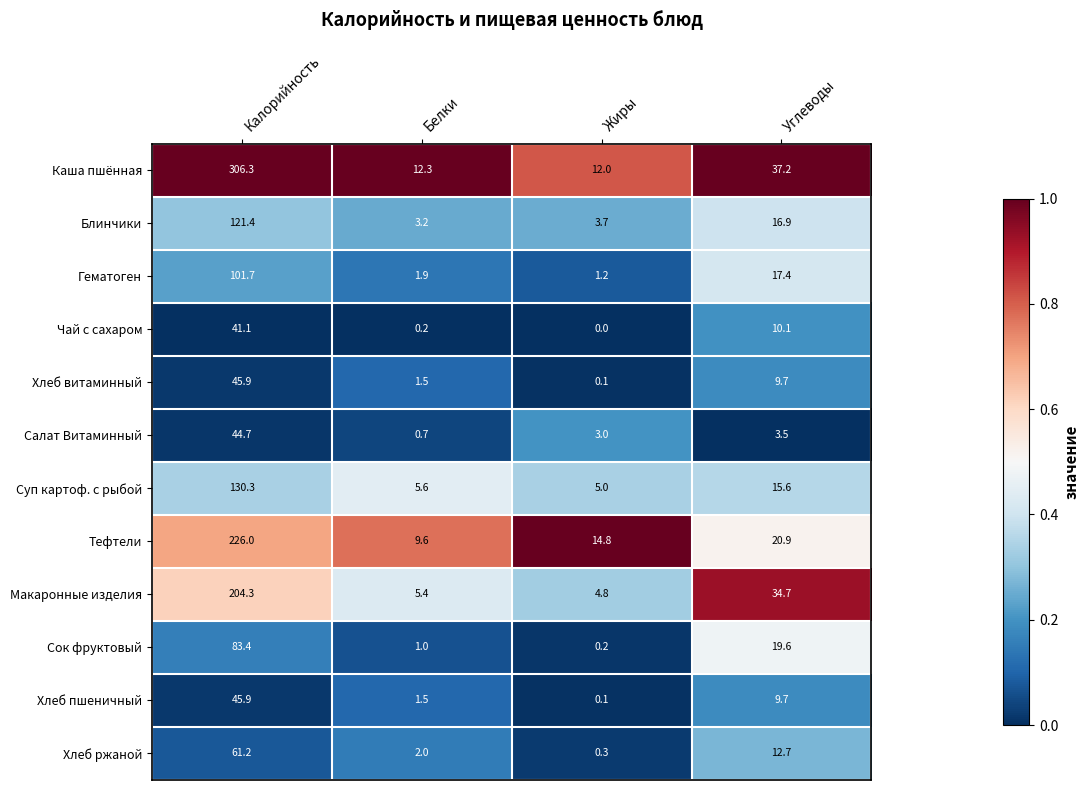

What is the spread (max minus min) of values at Белки?

12.1